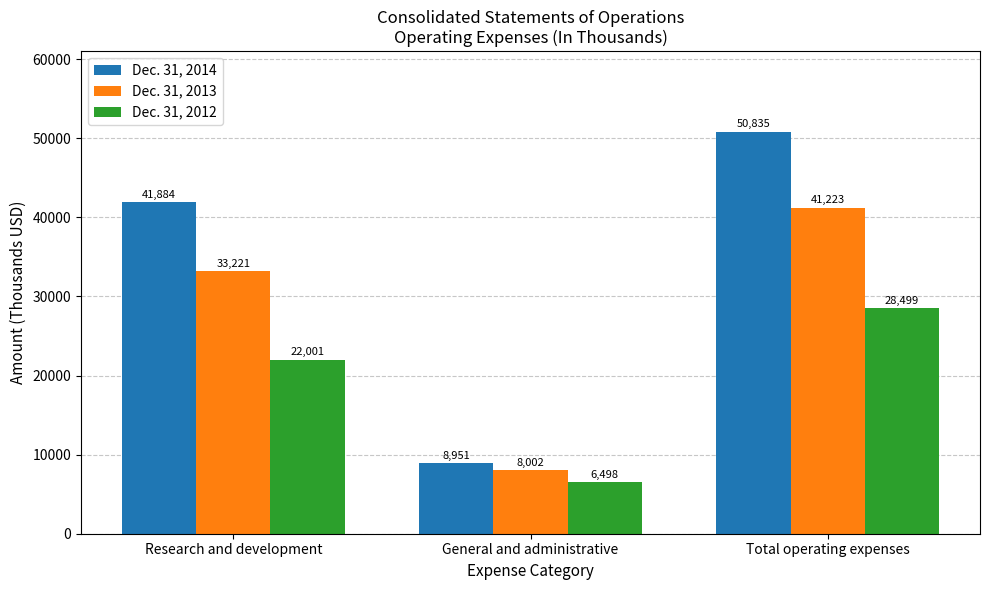

Rank the categories by Dec. 31, 2012 value from lowest to highest.

General and administrative, Research and development, Total operating expenses